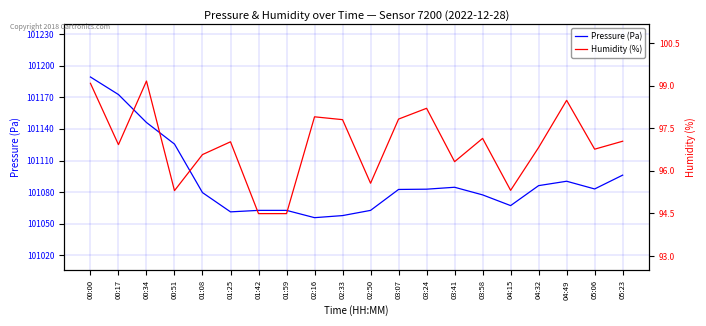

How many categories are shown in the chart?

20